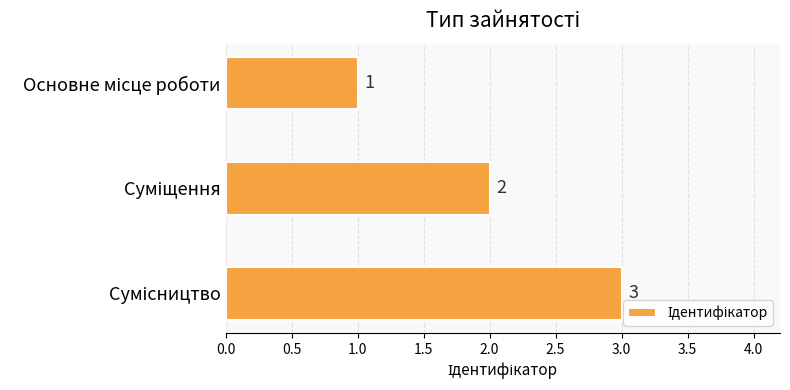

Count the values in the range 1 to 3.

3